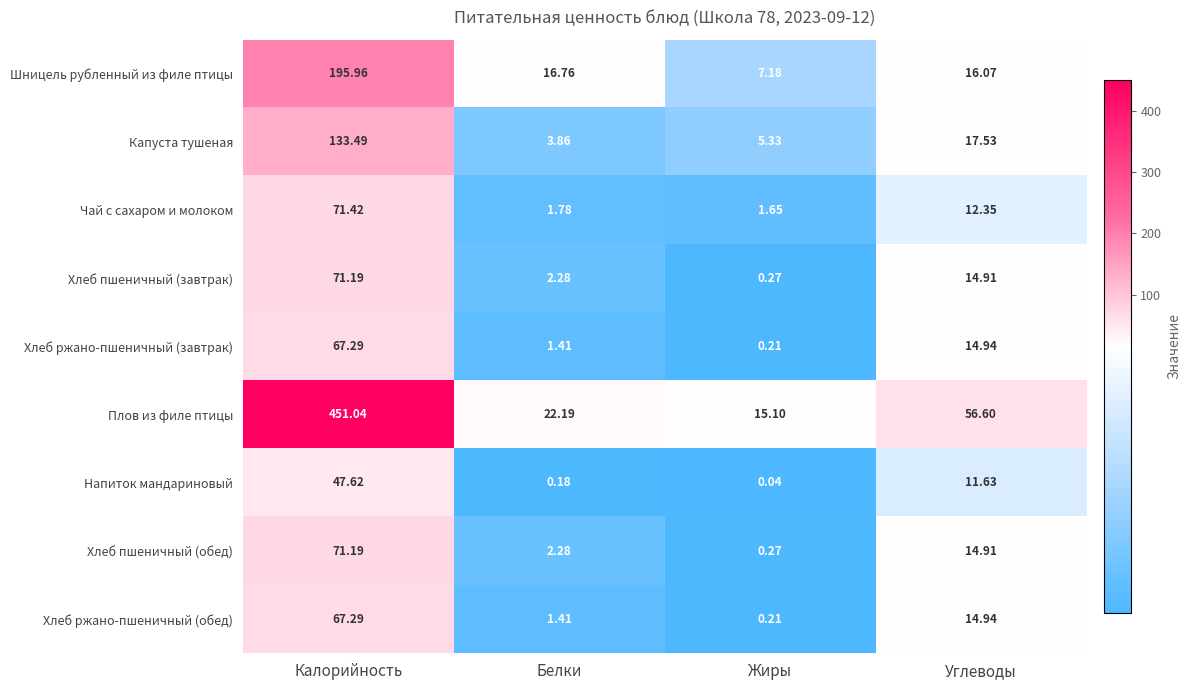

Between Белки and Углеводы, which series saw the biggest shift?

Плов из филе птицы